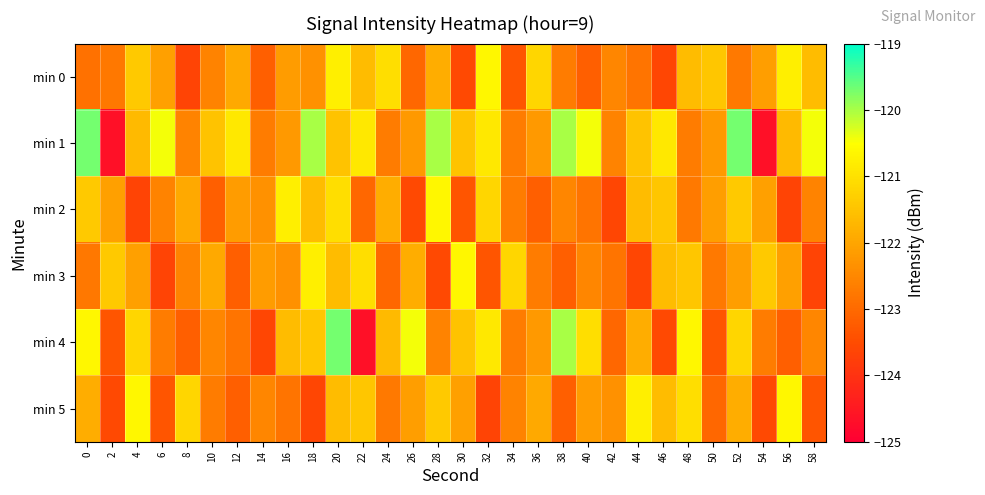

Reading left to right, what are all the values shown in this chart?

min 0: 0=-122.9	2=-122.8	4=-121.4	6=-122.1	8=-123.6	10=-122.6	12=-121.9	14=-123.2	16=-122.2	18=-122.3	20=-120.8	22=-121.6	24=-121.0	26=-123.1	28=-121.9	30=-123.6	32=-120.6	34=-123.4	36=-121.2	38=-122.7	40=-123.2	42=-122.5	44=-122.8	46=-123.6	48=-121.6	50=-121.5	52=-122.7	54=-122.1	56=-120.8	58=-121.6
min 1: 0=-119.7	2=-124.7	4=-121.7	6=-120.4	8=-122.6	10=-121.5	12=-120.9	14=-122.7	16=-122.2	18=-120.0	20=-121.5	22=-120.9	24=-122.7	26=-122.2	28=-120.0	30=-121.5	32=-120.9	34=-122.7	36=-122.2	38=-120.0	40=-120.4	42=-122.6	44=-121.5	46=-120.9	48=-122.7	50=-122.2	52=-119.7	54=-124.7	56=-121.7	58=-120.4
min 2: 0=-121.4	2=-122.1	4=-123.6	6=-122.6	8=-121.9	10=-123.2	12=-122.2	14=-122.3	16=-120.8	18=-121.6	20=-121.0	22=-123.1	24=-121.9	26=-123.6	28=-120.6	30=-123.4	32=-121.2	34=-122.7	36=-123.2	38=-122.5	40=-122.8	42=-123.6	44=-121.6	46=-121.5	48=-122.7	50=-122.1	52=-121.4	54=-122.1	56=-123.6	58=-122.6
min 3: 0=-122.8	2=-121.4	4=-122.1	6=-123.6	8=-122.6	10=-121.9	12=-123.2	14=-122.2	16=-122.3	18=-120.8	20=-121.6	22=-121.0	24=-123.1	26=-121.9	28=-123.6	30=-120.6	32=-123.4	34=-121.2	36=-122.7	38=-123.2	40=-122.5	42=-122.8	44=-123.6	46=-121.6	48=-121.5	50=-122.7	52=-122.1	54=-121.4	56=-122.1	58=-123.6
min 4: 0=-120.6	2=-123.4	4=-121.2	6=-122.7	8=-123.2	10=-122.5	12=-122.8	14=-123.6	16=-121.6	18=-121.5	20=-119.7	22=-124.7	24=-121.7	26=-120.4	28=-122.6	30=-121.5	32=-120.9	34=-122.7	36=-122.2	38=-120.0	40=-121.0	42=-123.1	44=-121.9	46=-123.6	48=-120.6	50=-123.4	52=-121.2	54=-122.7	56=-123.2	58=-122.5
min 5: 0=-121.9	2=-123.6	4=-120.6	6=-123.4	8=-121.2	10=-122.7	12=-123.2	14=-122.5	16=-122.8	18=-123.6	20=-121.6	22=-121.5	24=-122.7	26=-122.1	28=-121.4	30=-122.1	32=-123.6	34=-122.6	36=-121.9	38=-123.2	40=-122.2	42=-122.3	44=-120.8	46=-121.6	48=-121.0	50=-123.1	52=-121.9	54=-123.6	56=-120.6	58=-123.4